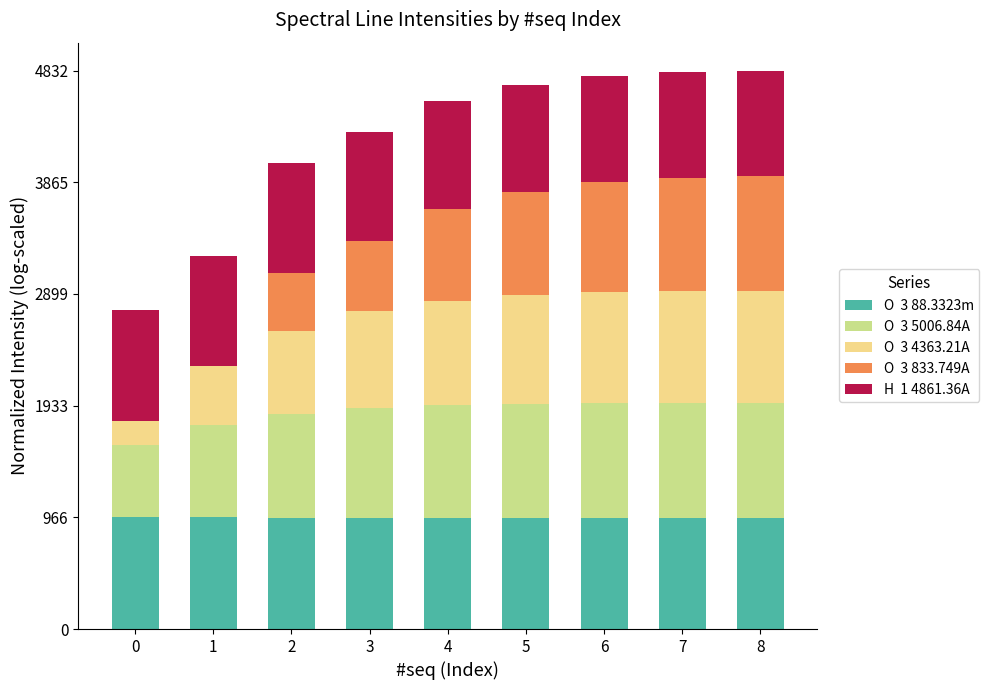

What is the total value across all series at 7?

4817.3